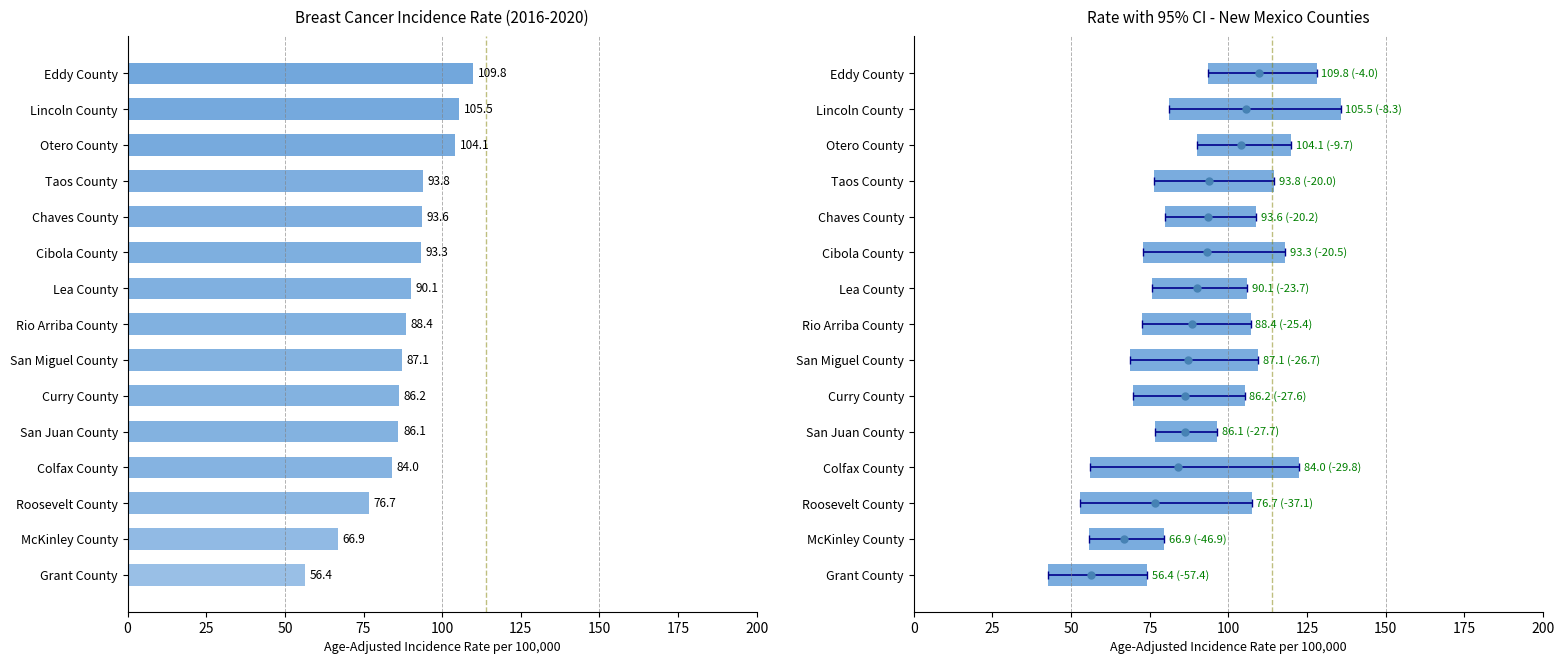

Is it true that Lower CI mask equals 69.8 at Curry County?

True